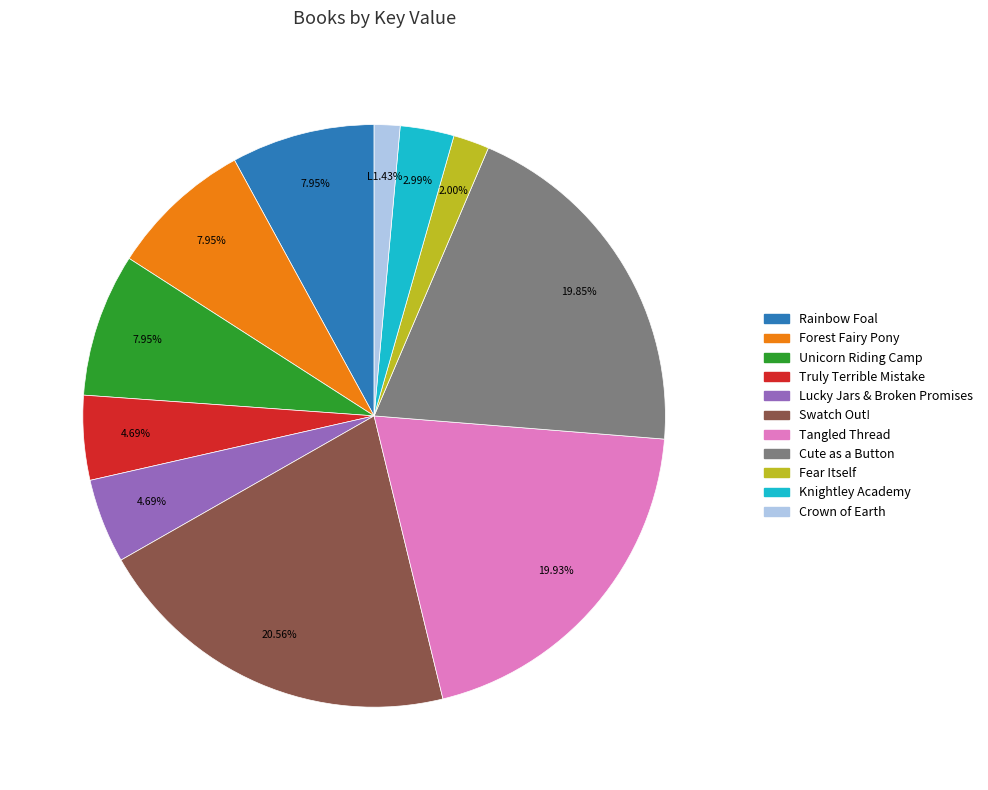

What is the ratio of the value at Cute as a Button to the value at Unicorn Riding Camp?

2.5